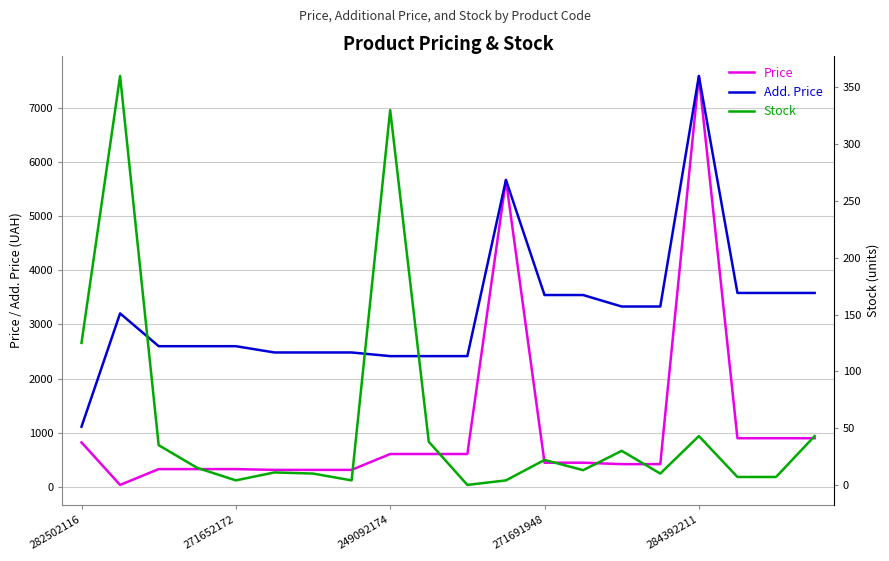

What is the minimum value for Add. Price?

1109.2